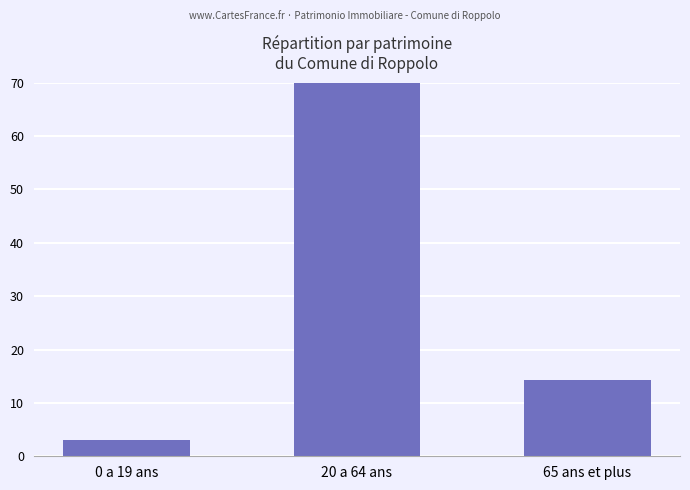

List the labels in order of value, smallest first.

0 a 19 ans, 65 ans et plus, 20 a 64 ans